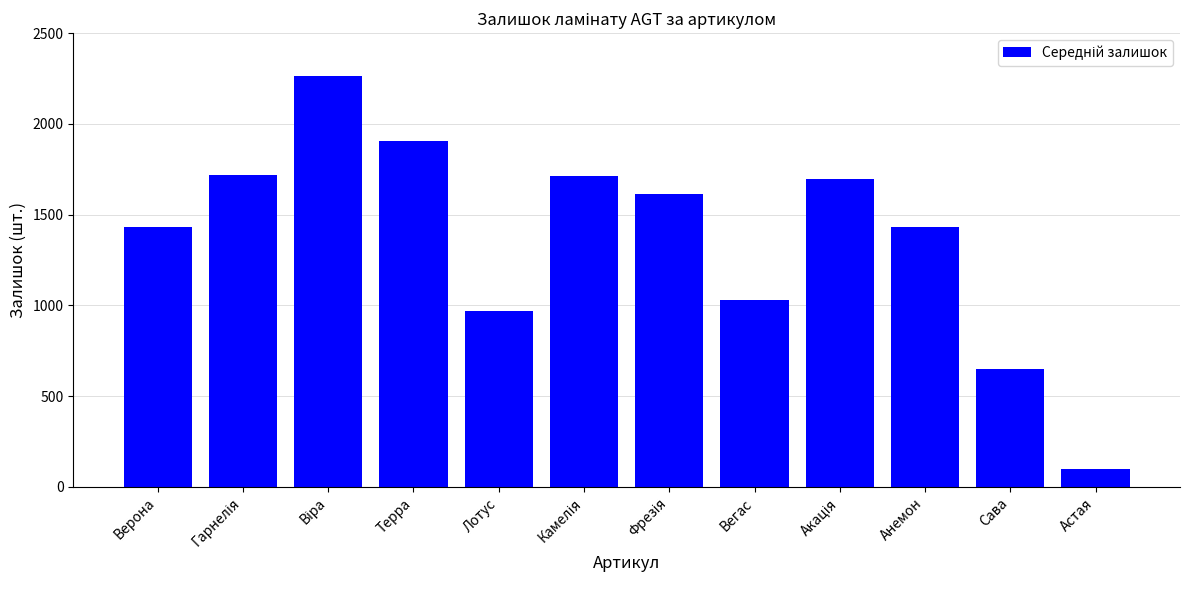

What is the difference between the second highest and second lowest values?

1259